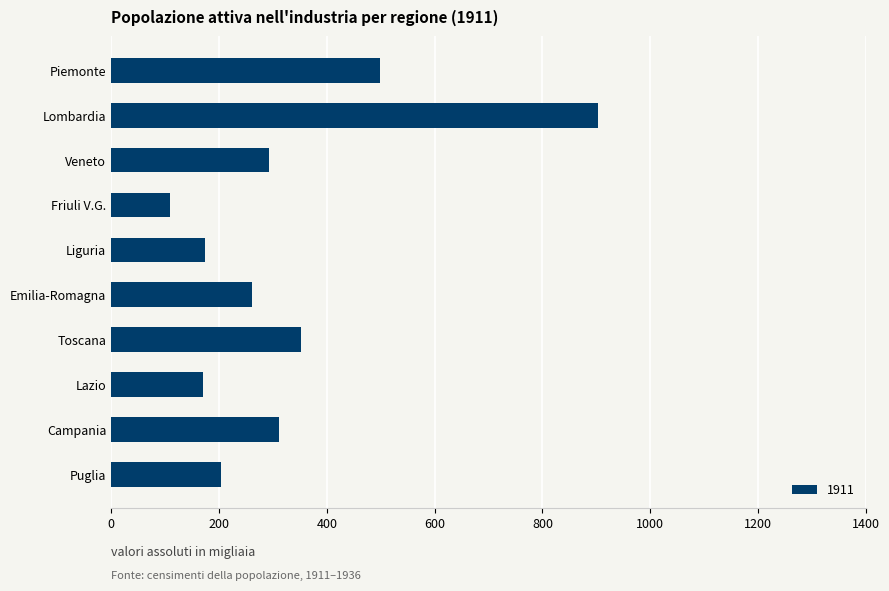

Read the value at Lombardia.

903.7